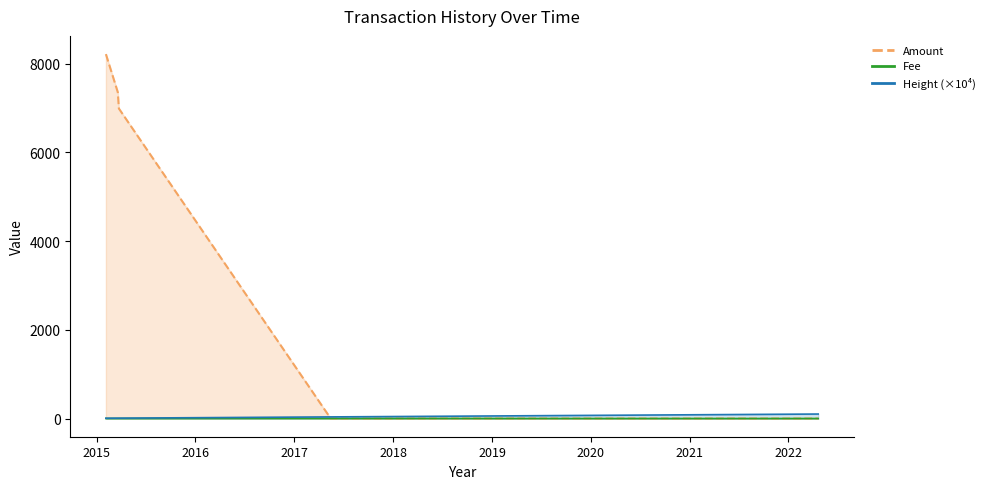

What is the sum of the Amount values at 2015-02-04 and 2015-03-20?

15565.0